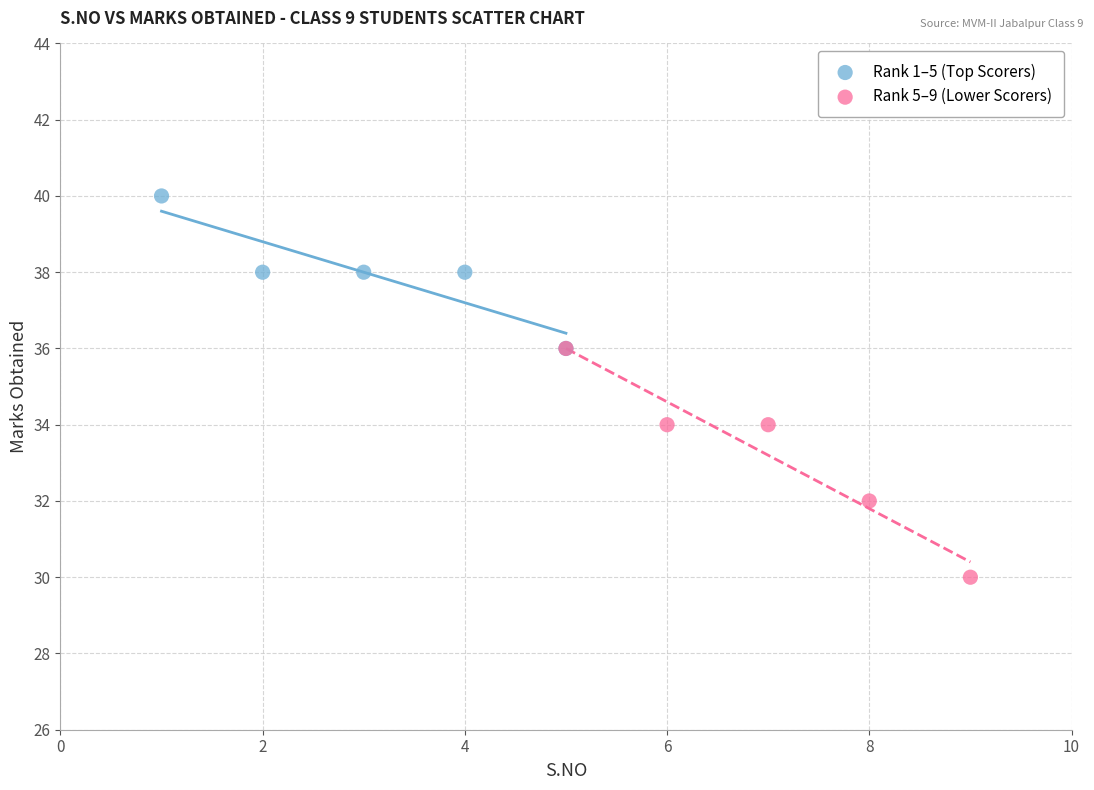

Which series contains the lowest Y value?

Rank 5–9 (Lower Scorers)